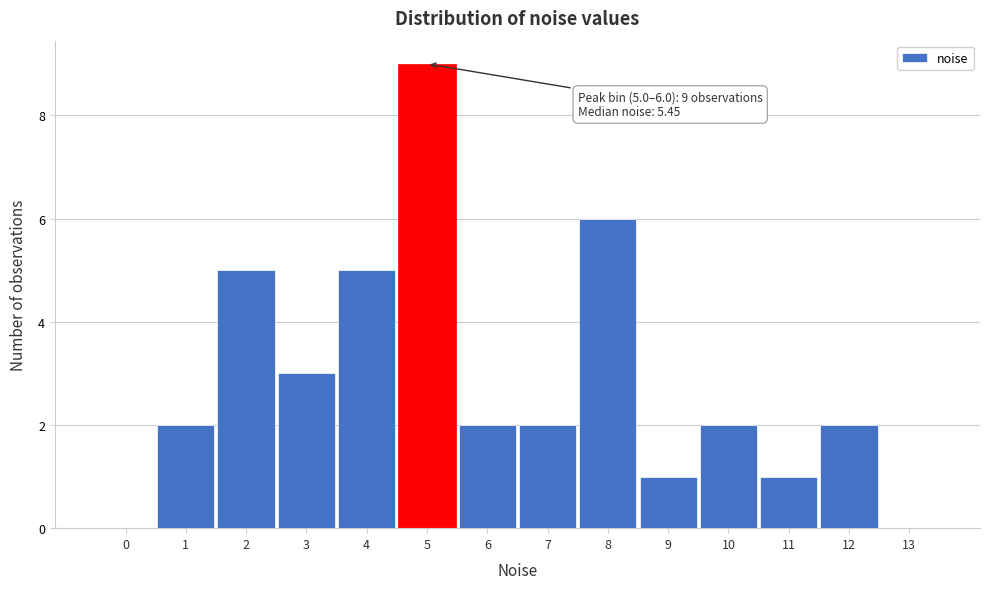

Reading left to right, extract all data points from this chart.

0=0	1=2	2=5	3=3	4=5	5=9	6=2	7=2	8=6	9=1	10=2	11=1	12=2	13=0